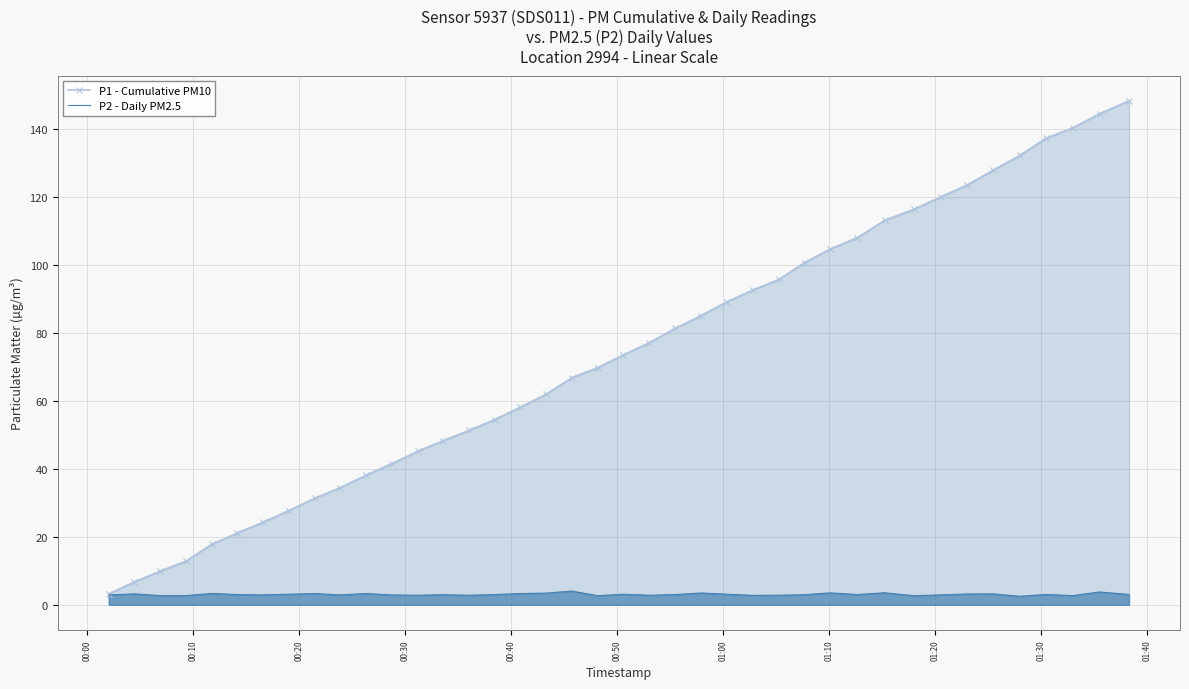

List the series in order of their overall mean, lowest first.

P2 - Daily PM2.5, P1 - Cumulative PM10